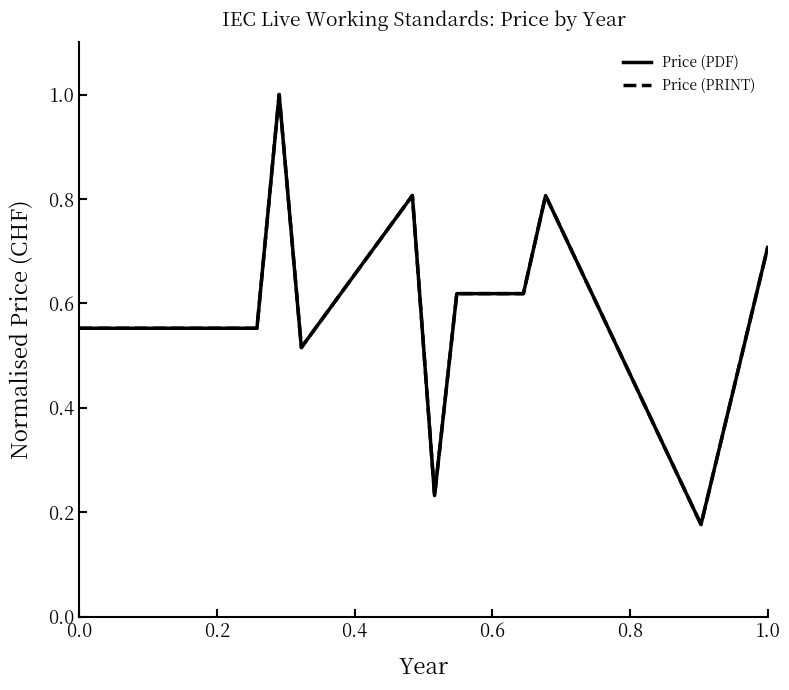

Does the chart display data point markers on the line(s)?

No